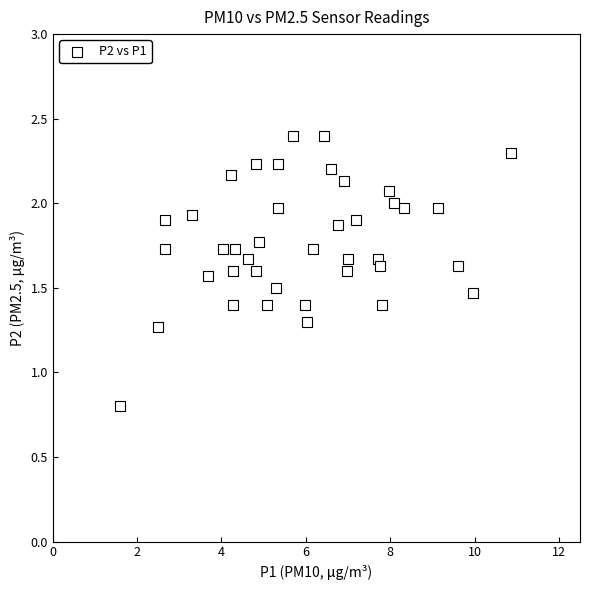

What Y value in the scatter plot is closest to 1?

0.8